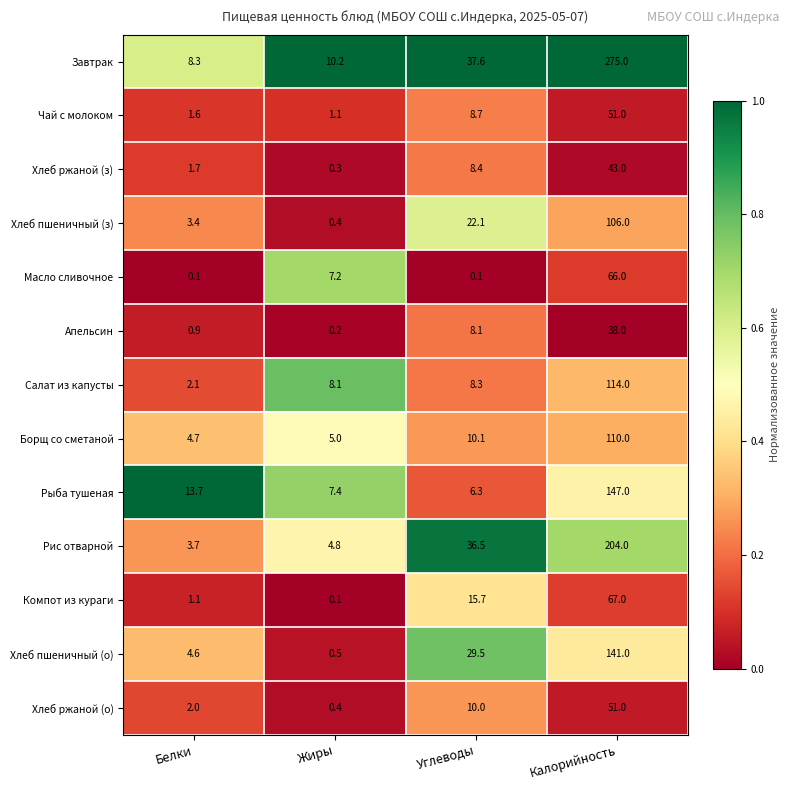

Which category has the lowest value in the Завтрак series?

Белки